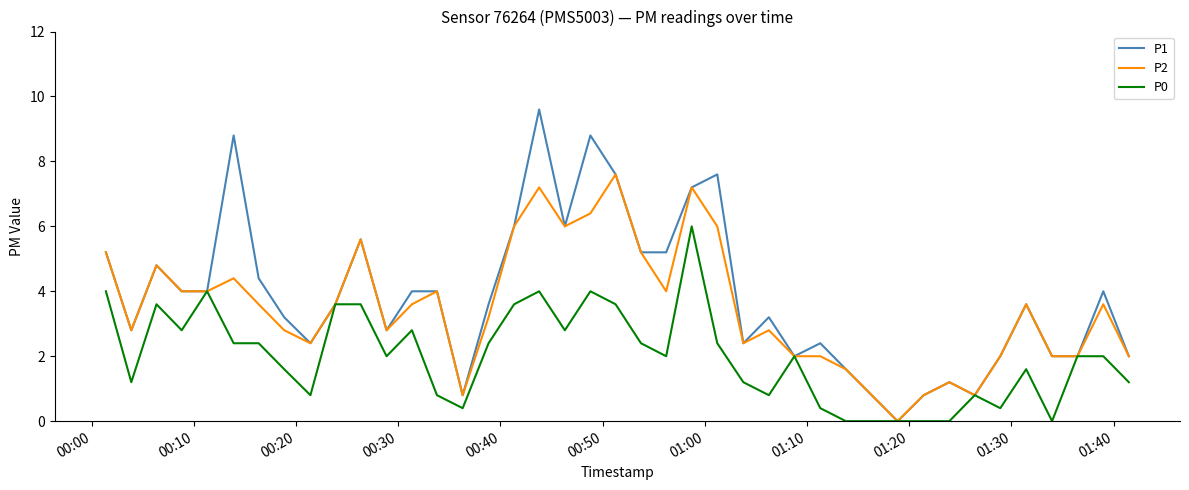

Rank the series by their average value, from lowest to highest.

P0, P2, P1